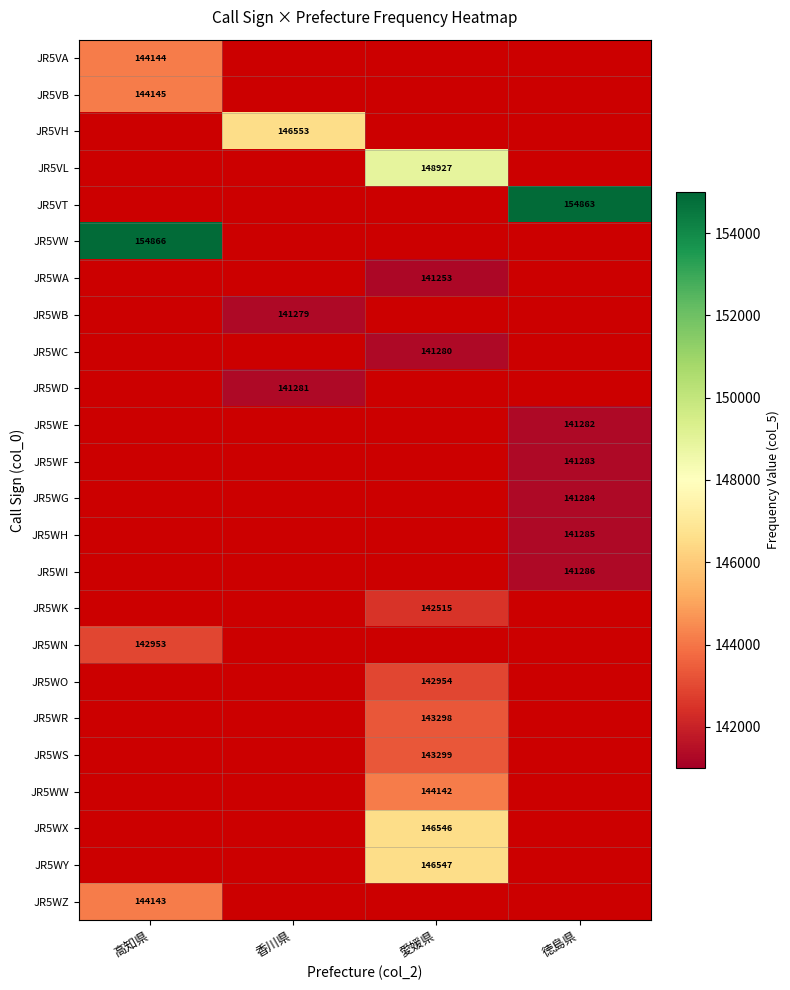

True or false: JR5VA has a value of 144144 at 高知県.

True